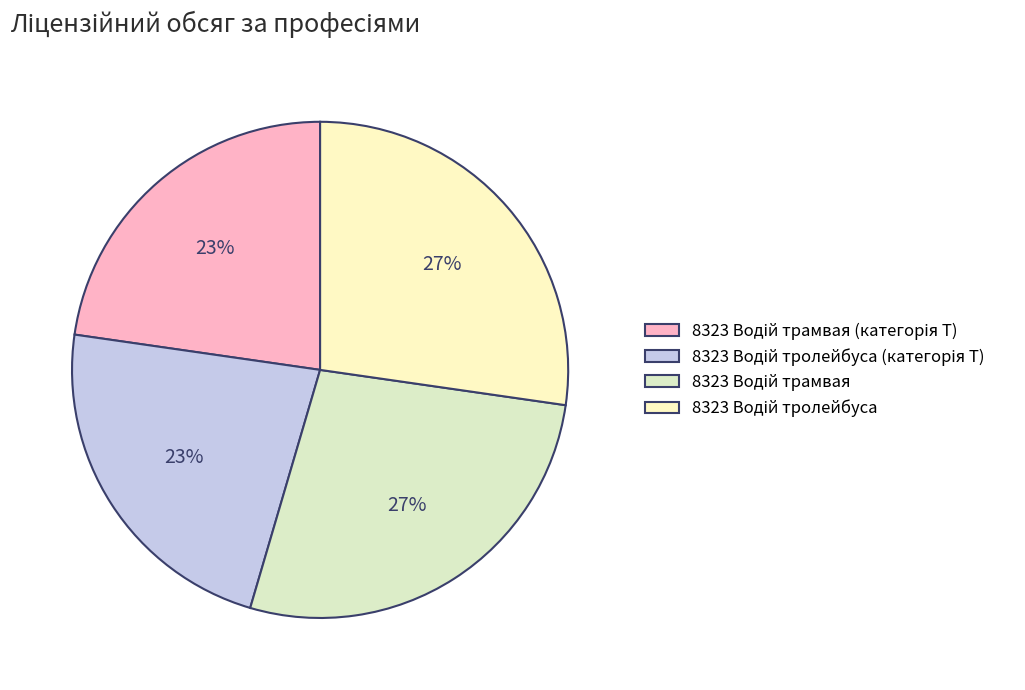

To the nearest percent, what is the difference between the largest and smallest slice percentages?

5%